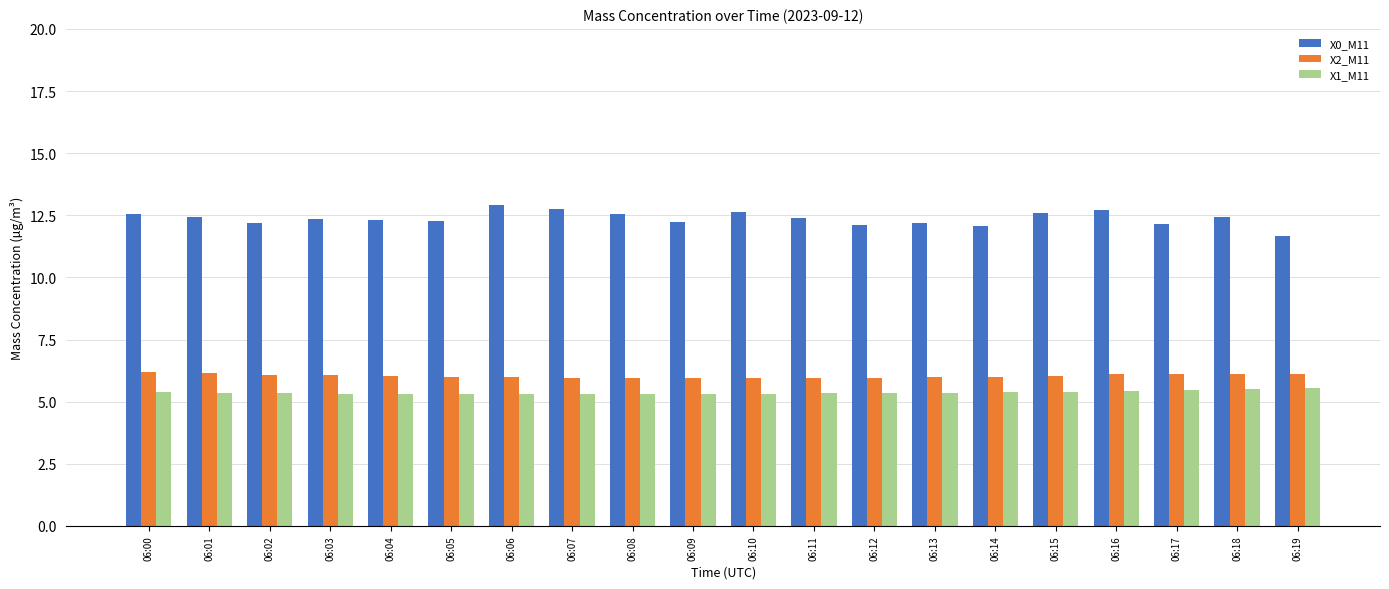

How many bars are there in total?

60